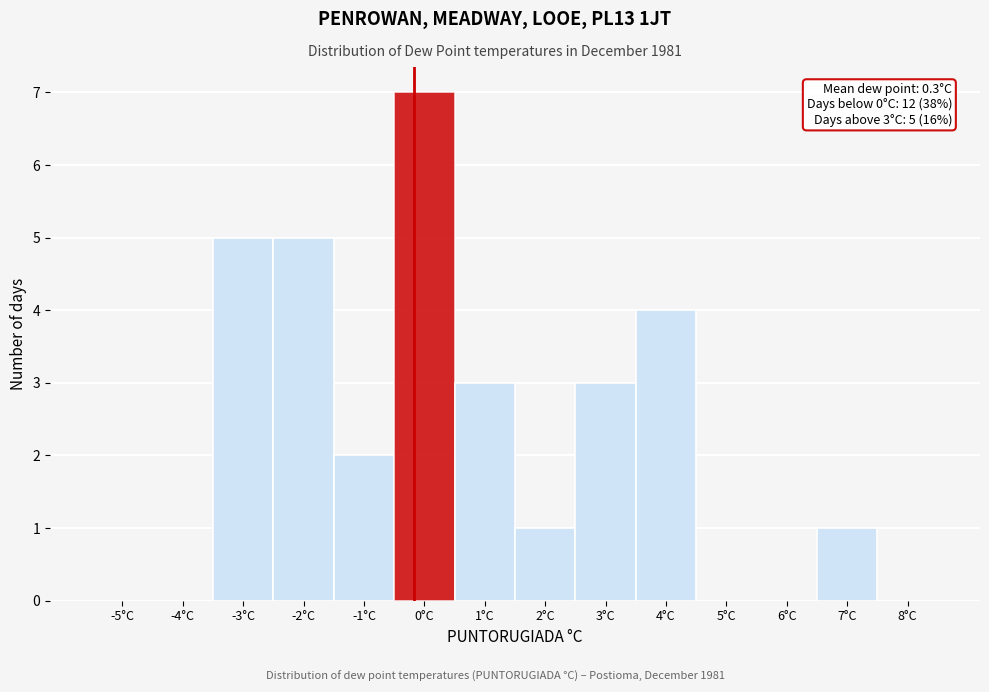

Reading left to right, transcribe all the data shown in this chart.

-5°C=0	-4°C=0	-3°C=5	-2°C=5	-1°C=2	0°C=7	1°C=3	2°C=1	3°C=3	4°C=4	5°C=0	6°C=0	7°C=1	8°C=0